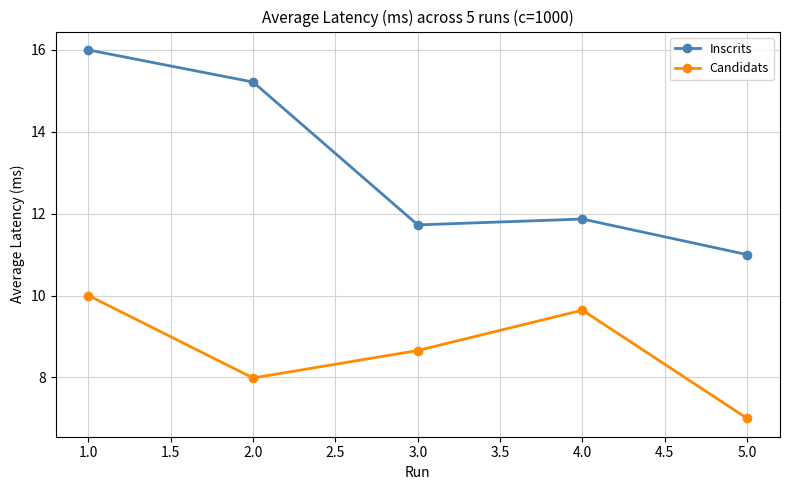

Count the number of categories in the chart.

5